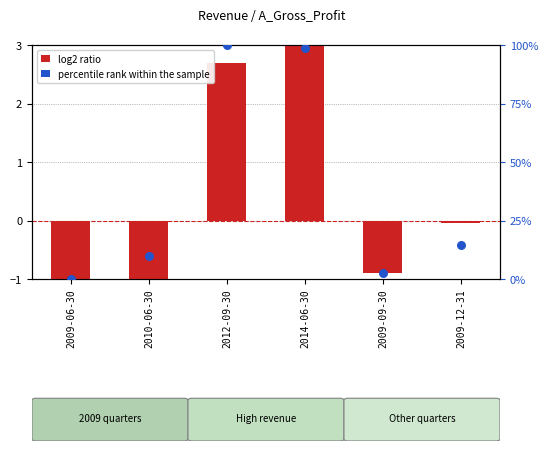

Which series has the widest spread of Y values?

percentile rank within the sample